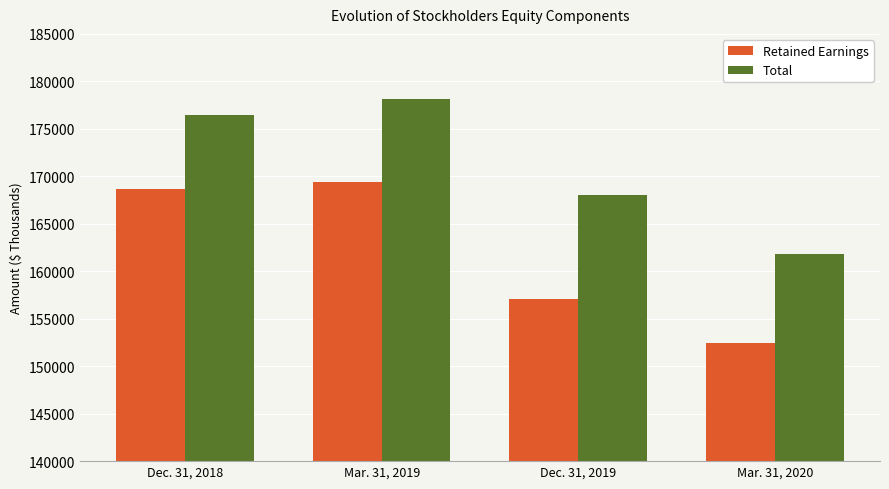

What is the value of the Retained Earnings bar at the 3rd from the left?

157063